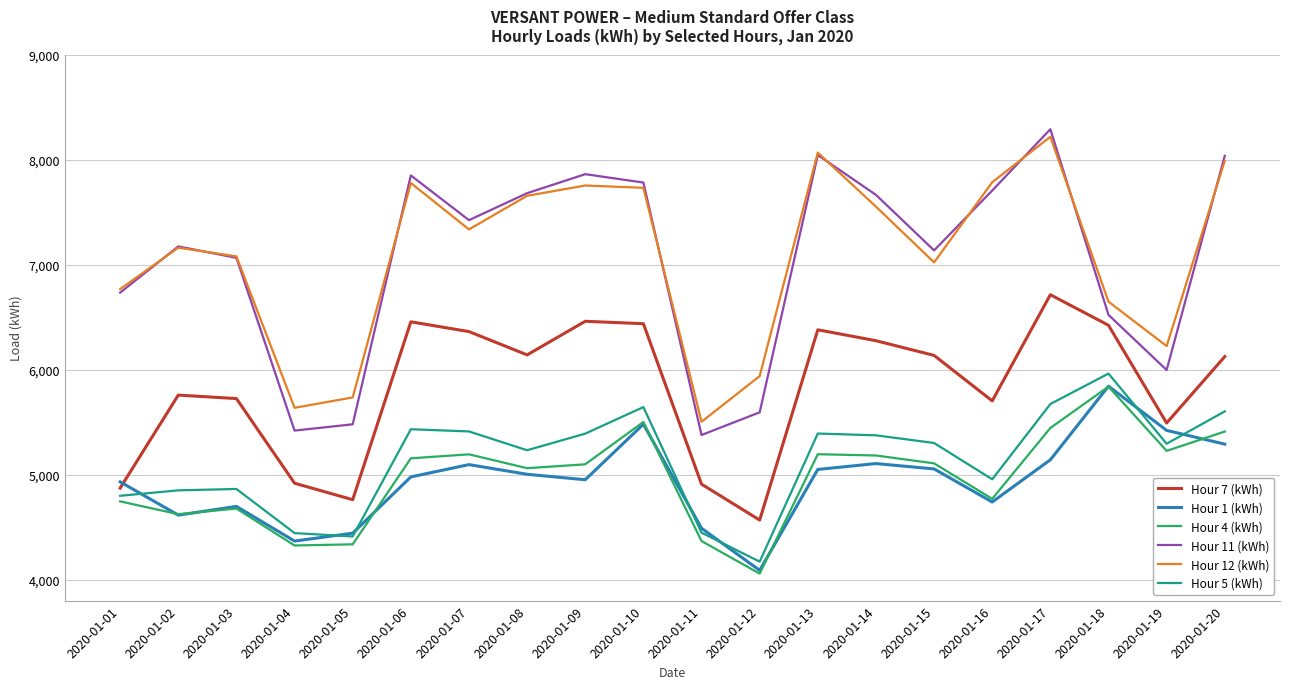

At which label is Hour 11 (kWh) closest to 6833?

2020-01-01